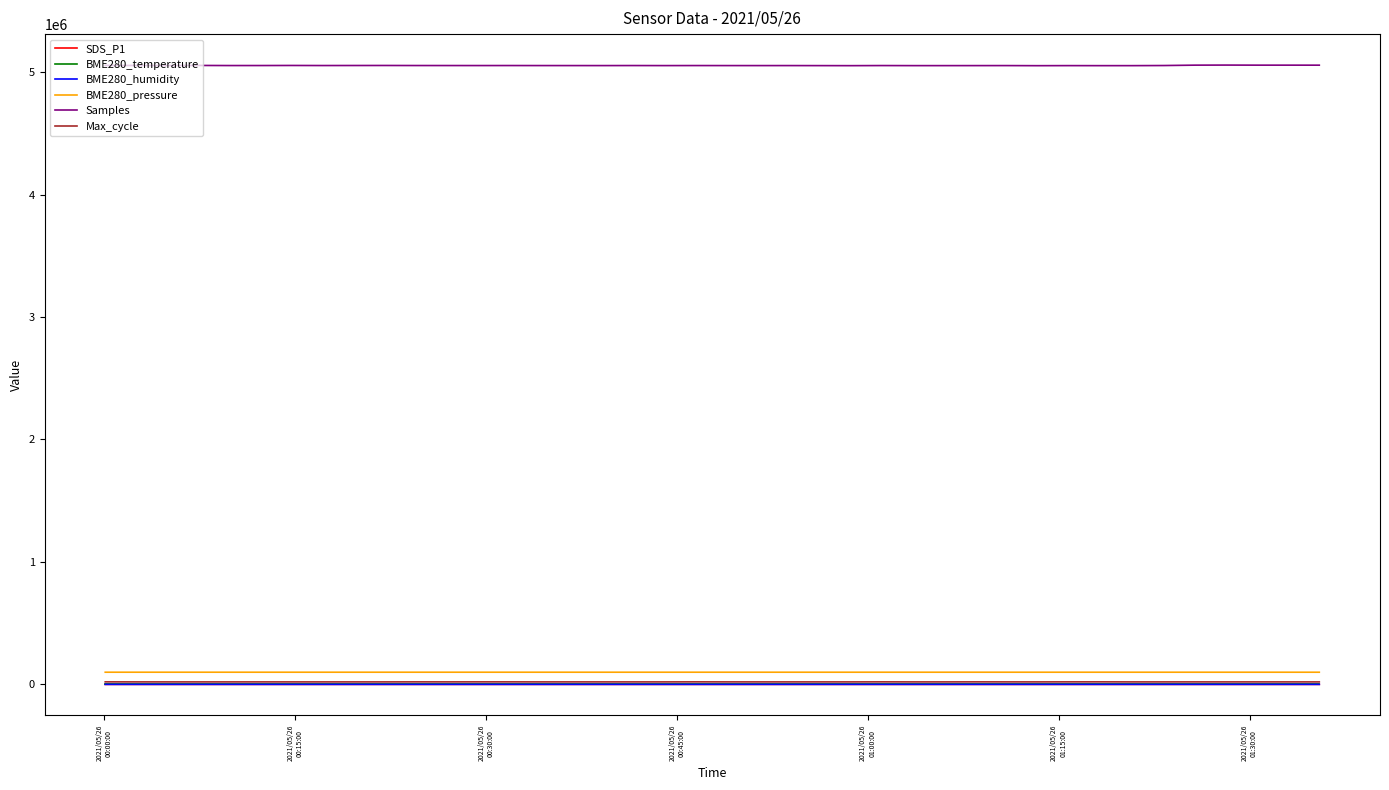

Which series has the widest spread of values?

Samples